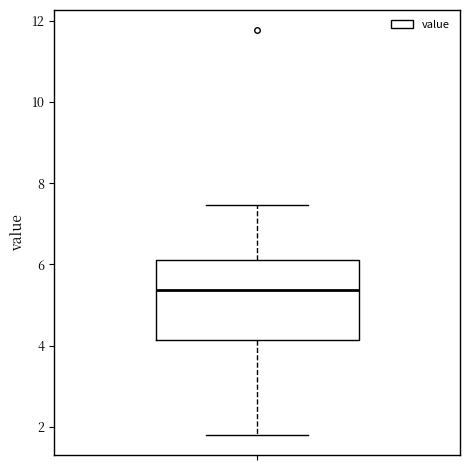

Where does the upper whisker of the box end on the y-axis? The values are not printed on the chart, so give them approximately, as read against the axis.

7.4